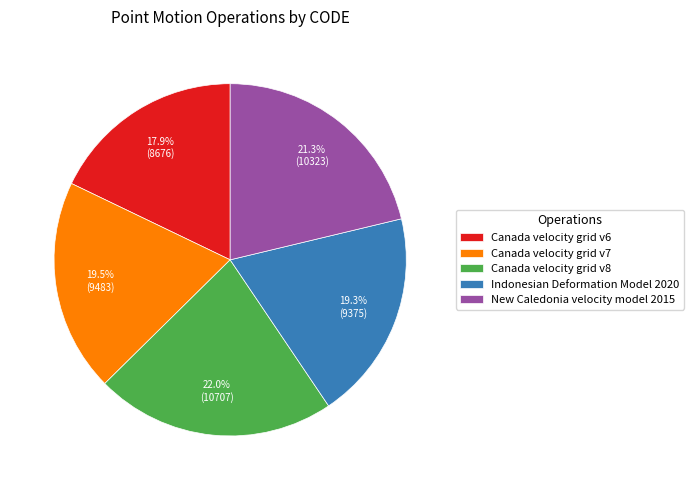

What is the largest slice in the pie chart?

Canada velocity grid v8